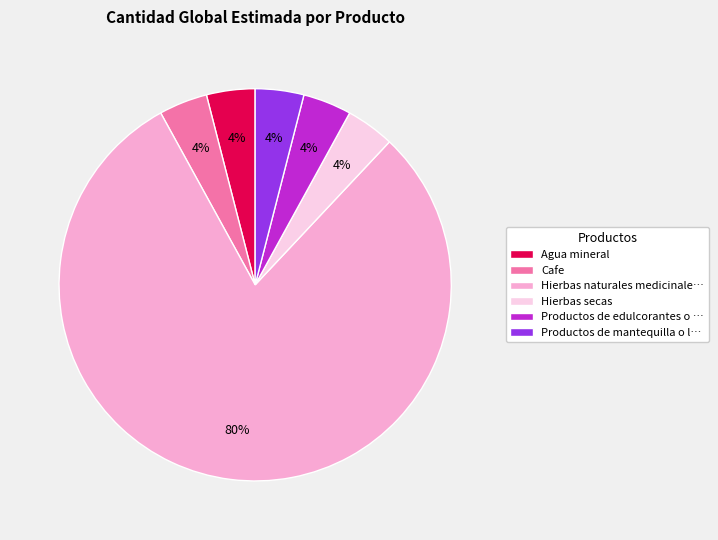

To the nearest percent, what percentage of the pie is Agua mineral?

4%